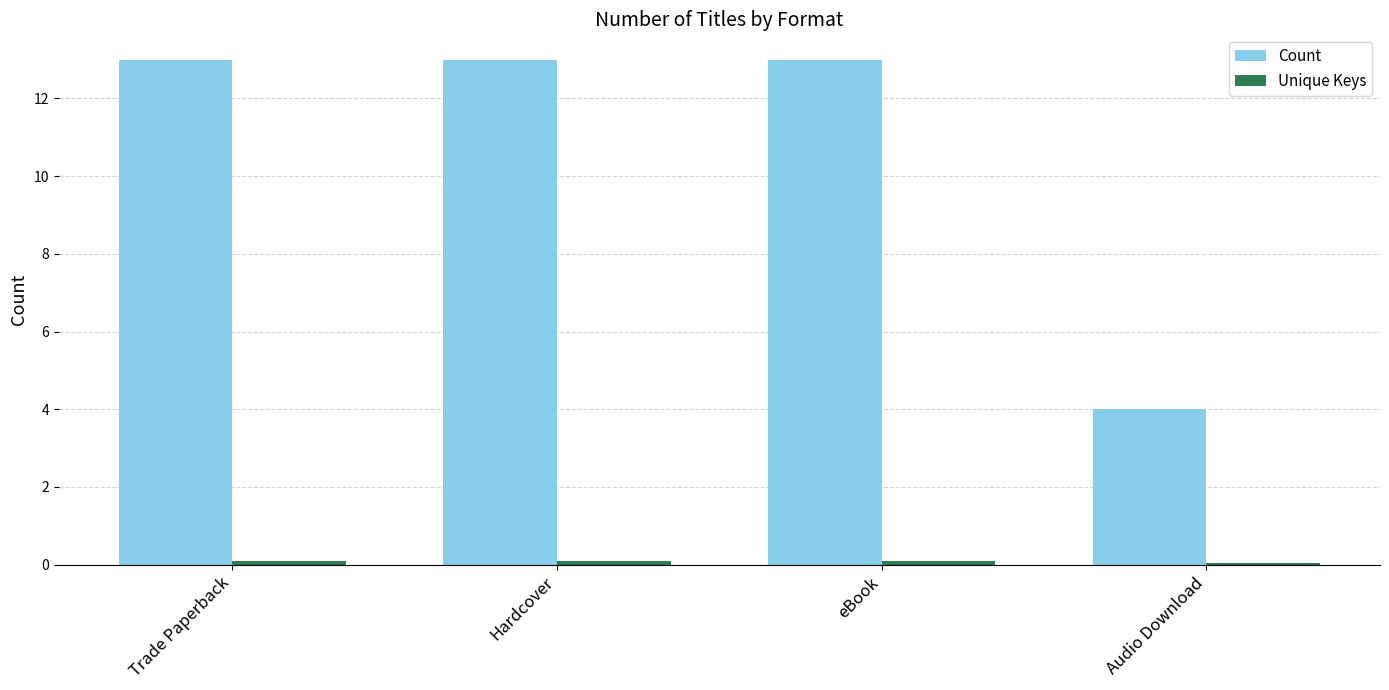

The value of Count at Audio Download is 4.0. True or false?

True